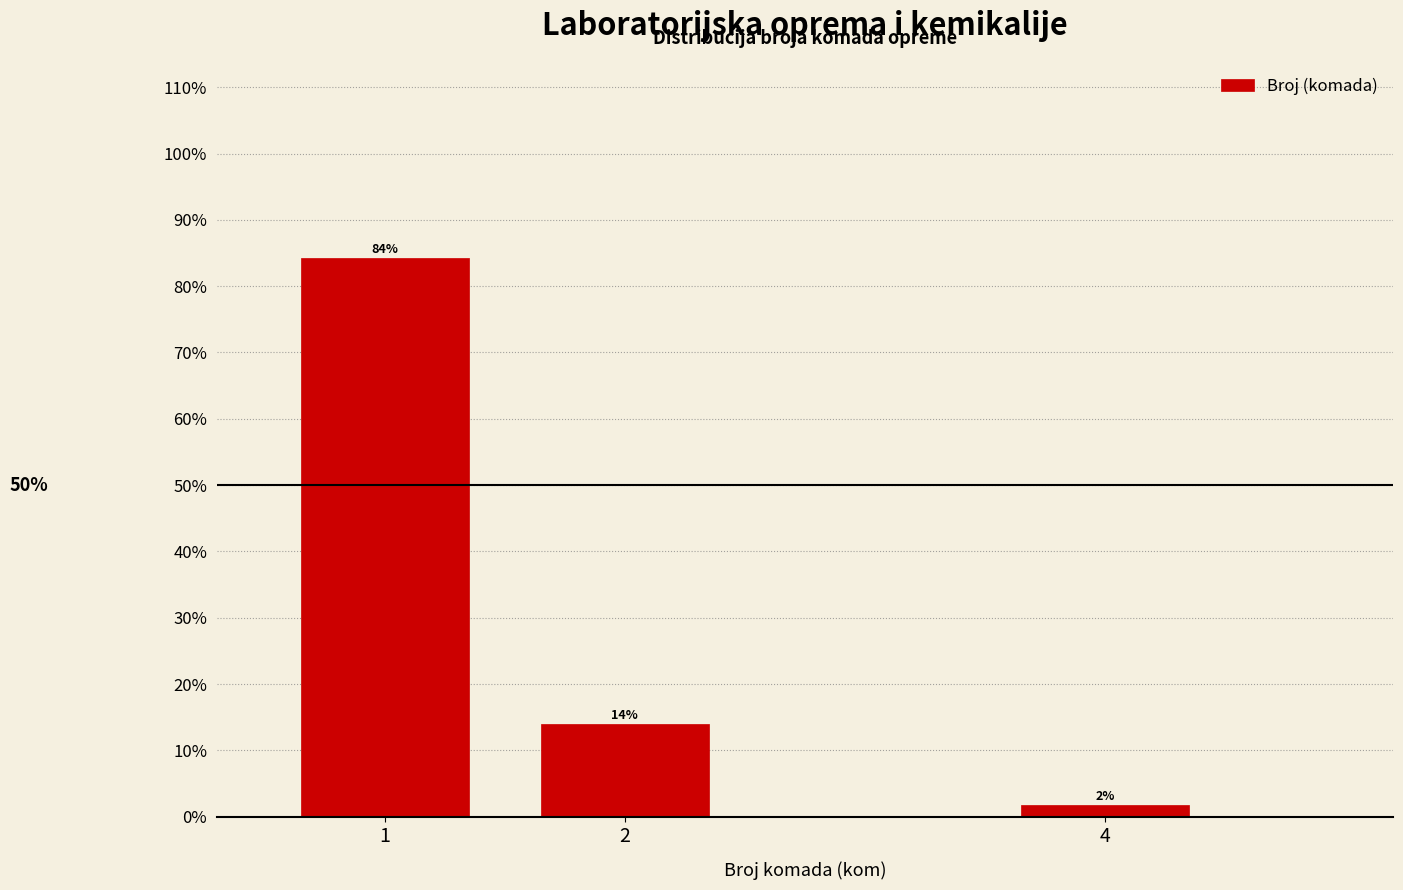

List the labels in order of value, smallest first.

4, 2, 1